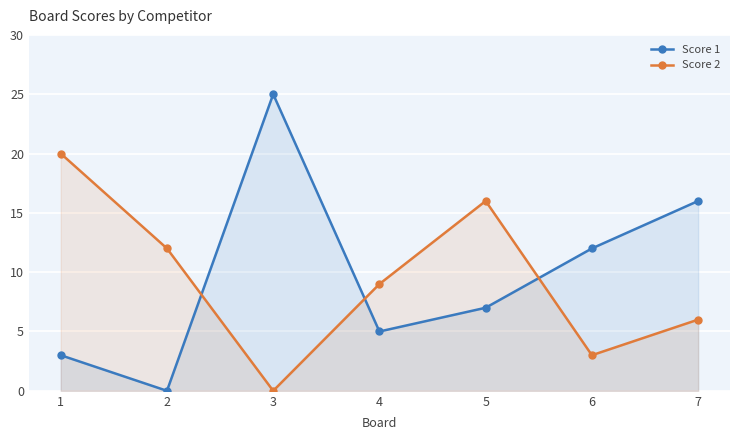

At which label is Score 2 closest to 10?

4